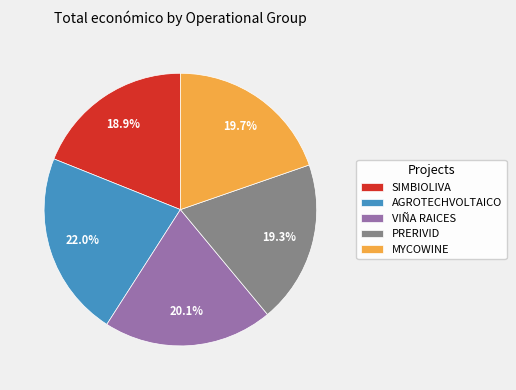

Is SIMBIOLIVA the majority of the pie?

No